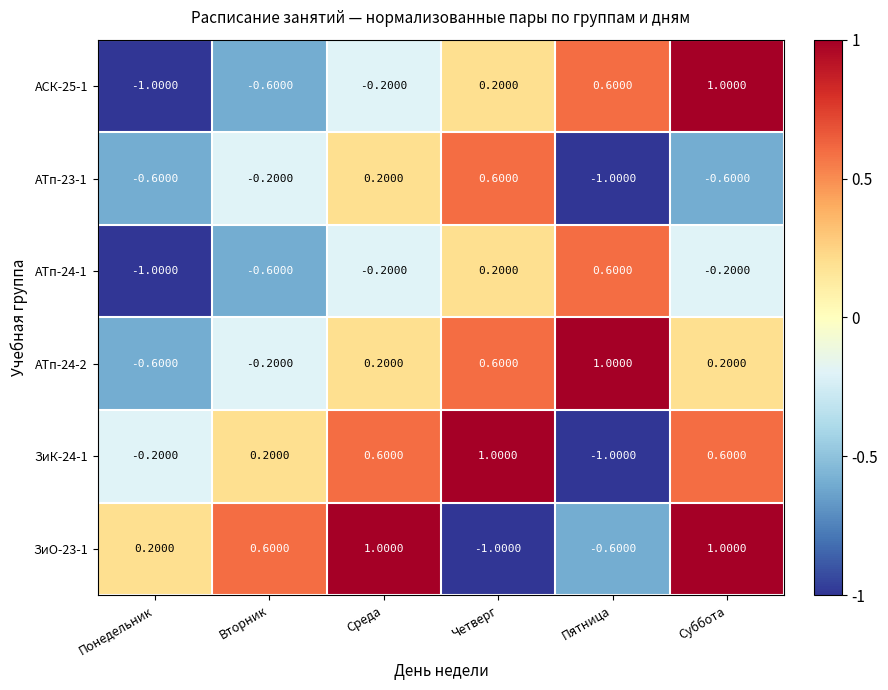

What is the sum of the АТп-24-1 values at Четверг and Понедельник?

-0.8